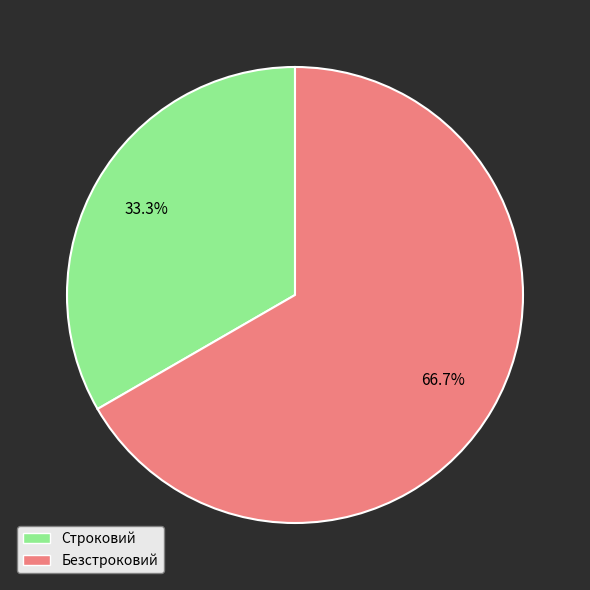

The Безстроковий slice represents 67% of the pie. True or false?

True